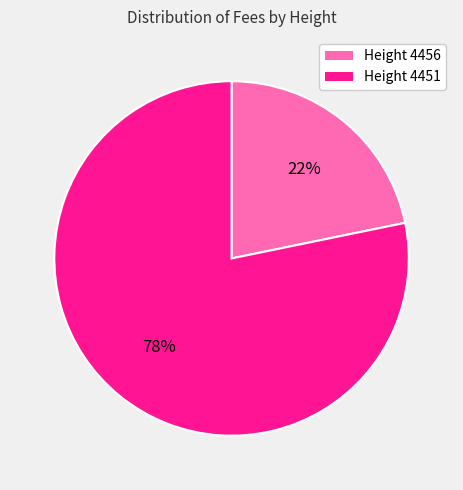

Does any single category account for the majority?

Yes